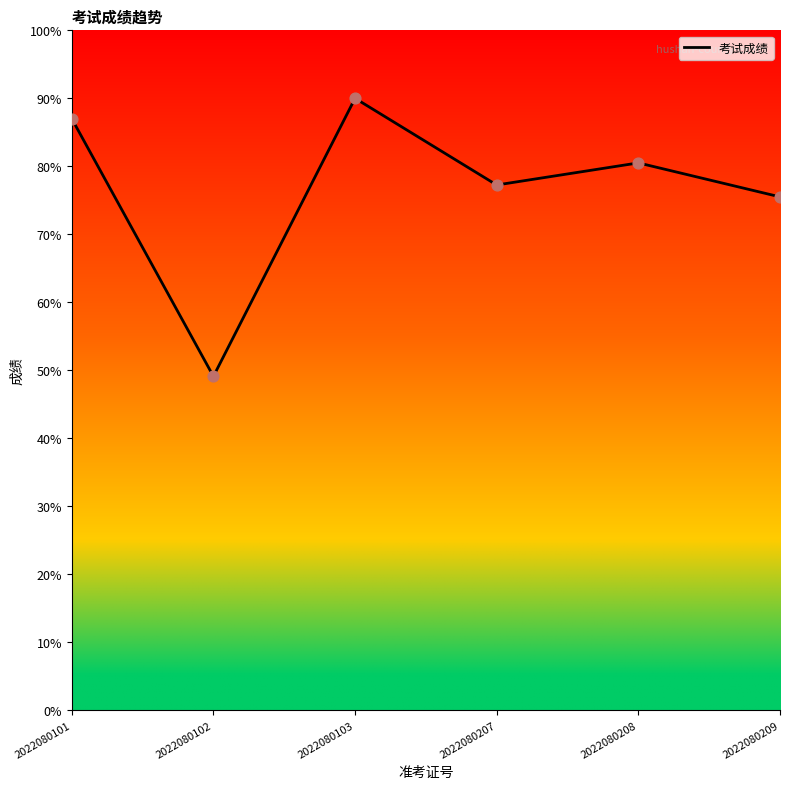

What is the ratio of the value at 2022080101 to the value at 2022080207?

1.1